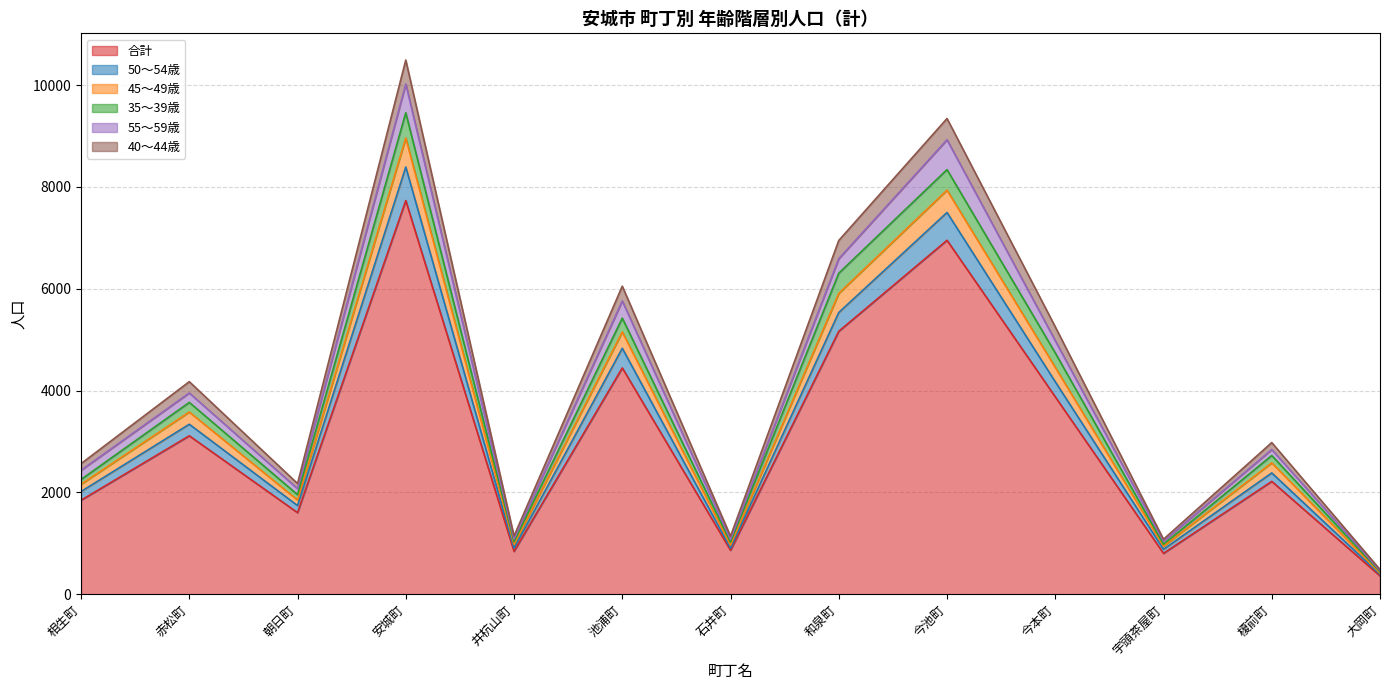

What is the label of the 9th point from the right?

井杭山町